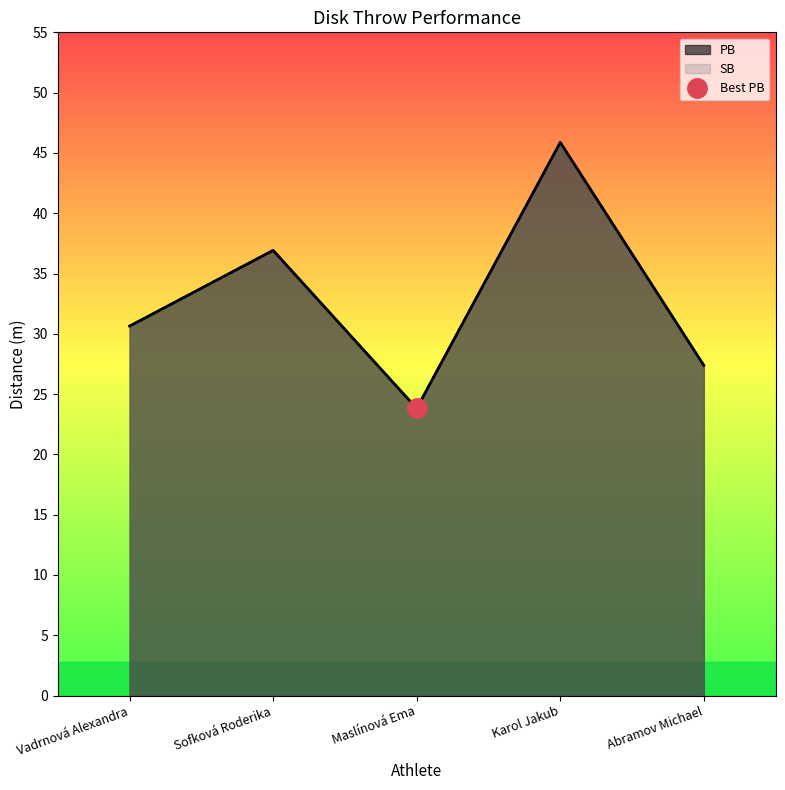

Does the chart display data point markers on the line(s)?

No